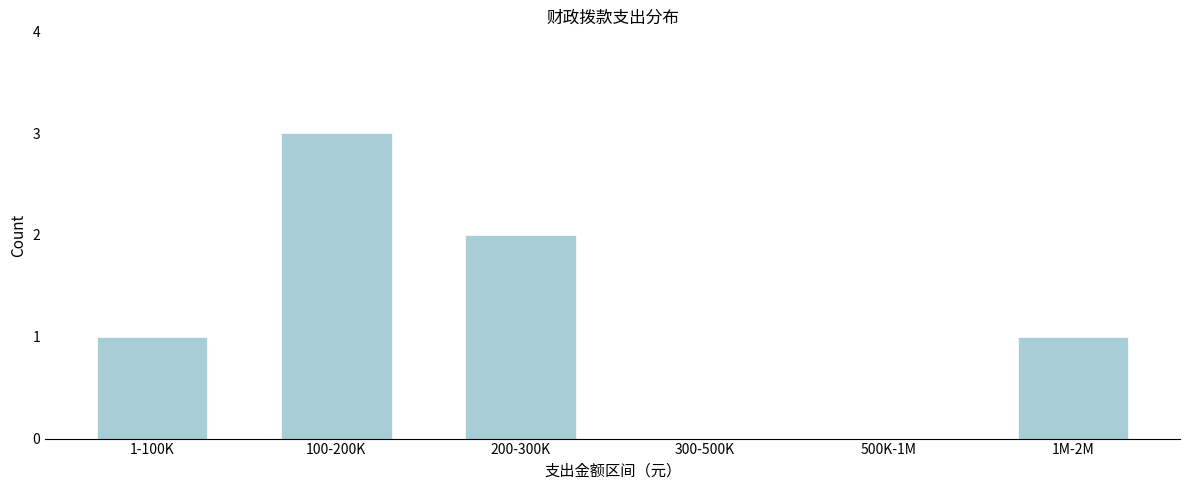

Reading right to left, transcribe all the data shown in this chart.

1M-2M=1	500K-1M=0	300-500K=0	200-300K=2	100-200K=3	1-100K=1